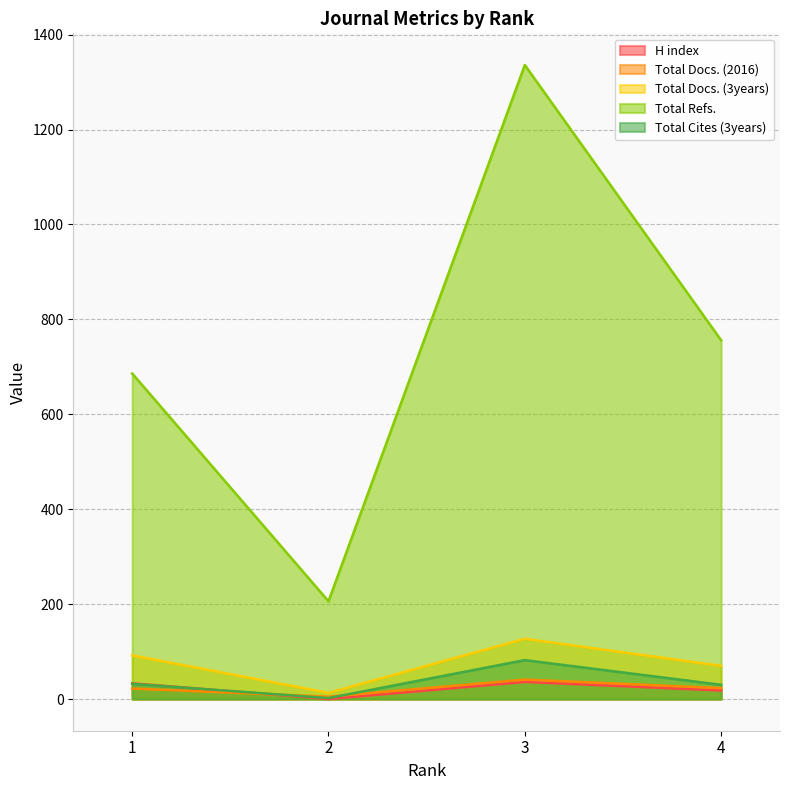

True or false: Total Refs. has a value of 1336 at 3.

True